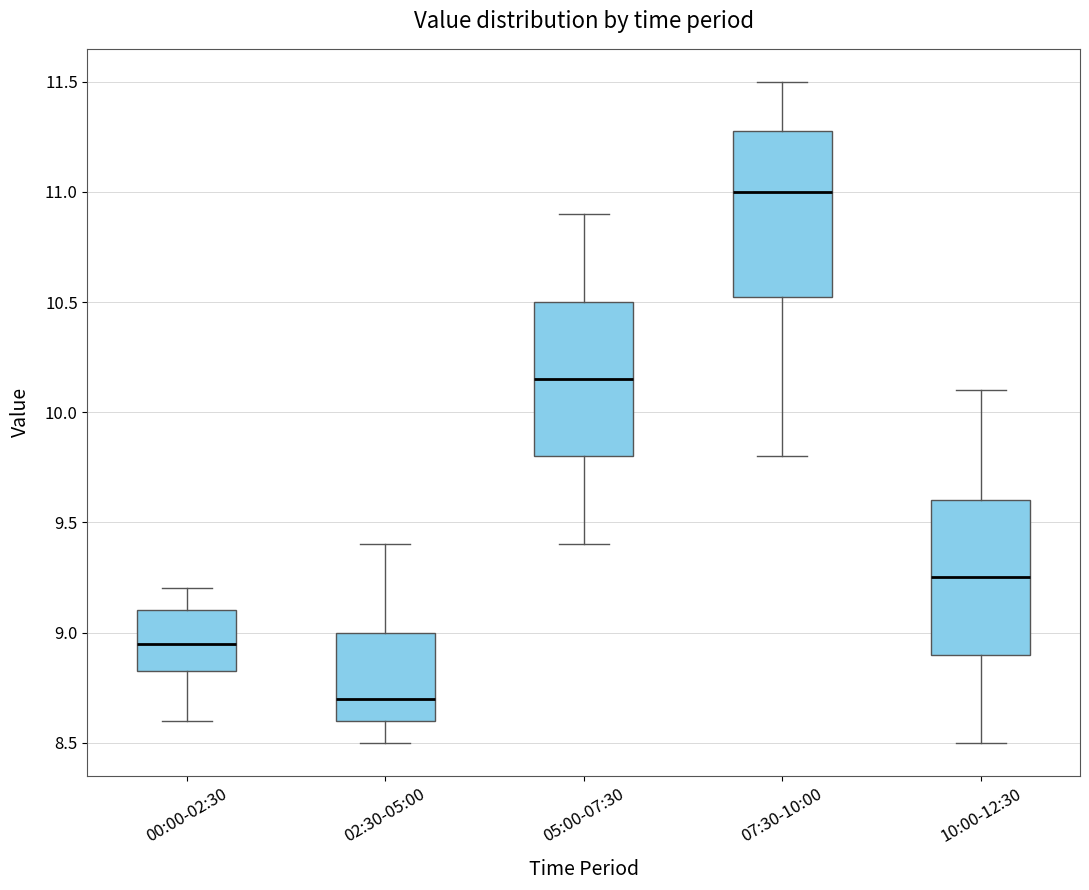

Which box has the highest median line?

07:30-10:00